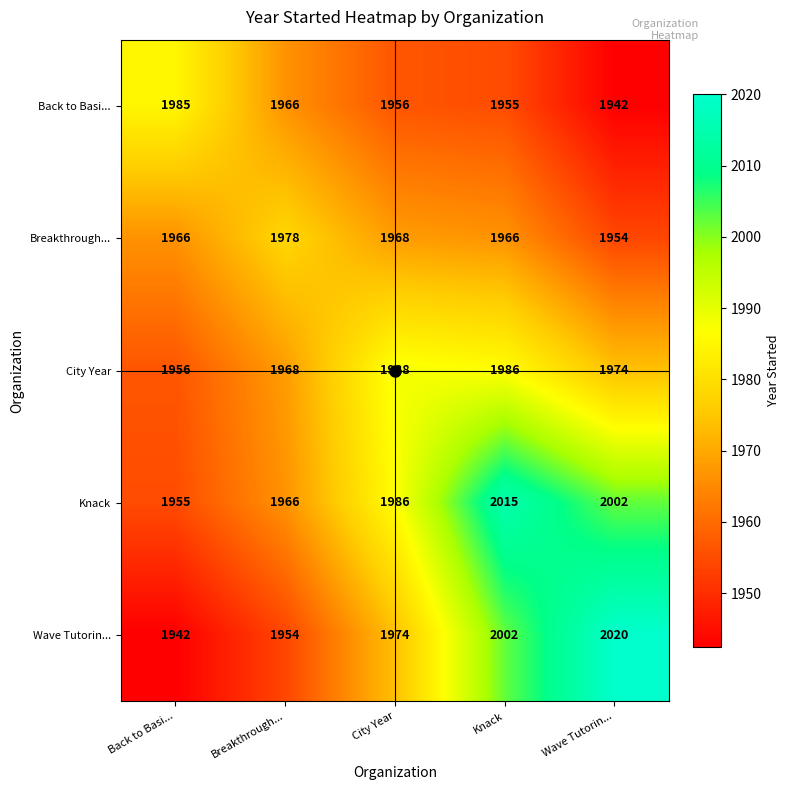

True or false: Wave Tutorin... has a value of 2734 at Wave Tutorin....

False